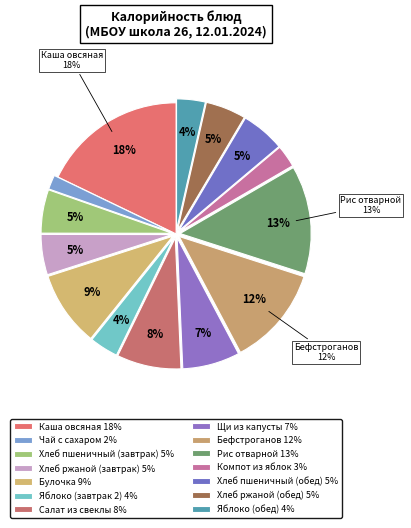

To the nearest percent, what percentage of the pie is Рис отварной?

13%